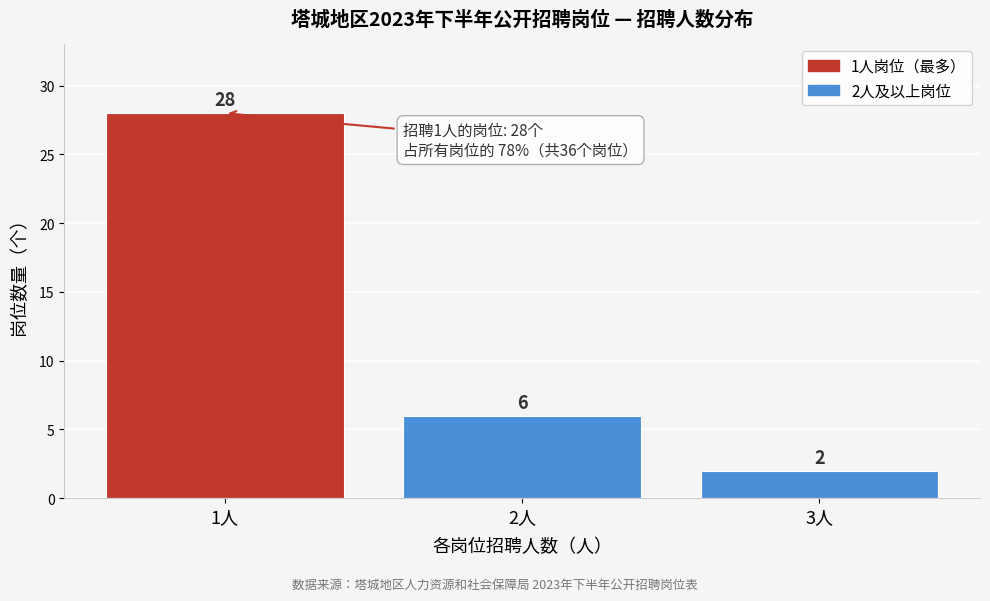

Which range on the x-axis has the tallest bar?

0.5 to 1.5